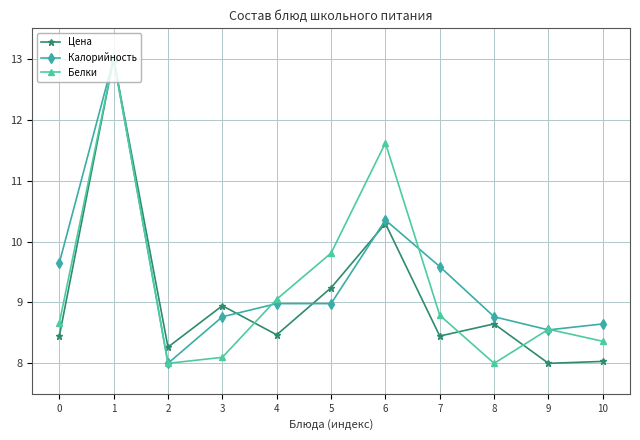

Which series changed the most between 4 and 8?

Белки